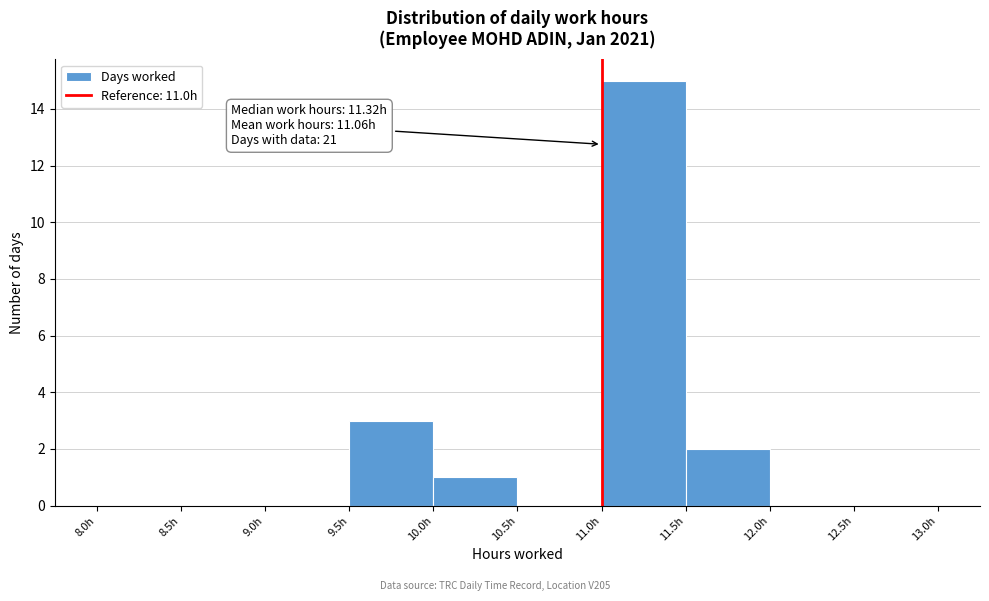

Which range on the x-axis has the tallest bar?

11.0 to 11.5